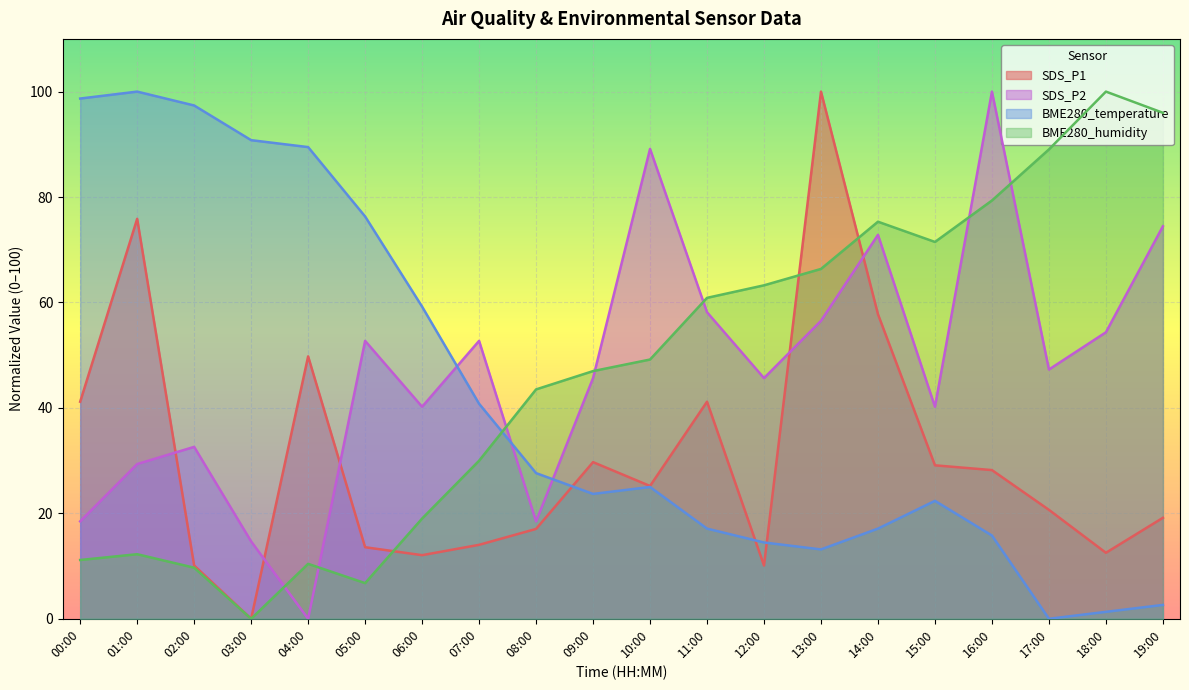

Reading right to left, what are all the values shown in this chart?

SDS_P1: 19:00=19.2	18:00=12.5	17:00=20.7	16:00=28.2	15:00=29.1	14:00=57.8	13:00=100.0	12:00=10.1	11:00=41.2	10:00=25.2	09:00=29.7	08:00=17.0	07:00=14.0	06:00=12.1	05:00=13.6	04:00=49.8	03:00=0.0	02:00=10.1	01:00=75.9	00:00=41.2
SDS_P2: 19:00=74.5	18:00=54.3	17:00=47.3	16:00=100.0	15:00=40.2	14:00=72.8	13:00=56.5	12:00=45.7	11:00=58.2	10:00=89.1	09:00=45.7	08:00=18.5	07:00=52.7	06:00=40.2	05:00=52.7	04:00=0.0	03:00=14.7	02:00=32.6	01:00=29.3	00:00=18.5
BME280_temperature: 19:00=2.6	18:00=1.3	17:00=0.0	16:00=15.8	15:00=22.4	14:00=17.1	13:00=13.2	12:00=14.5	11:00=17.1	10:00=25.0	09:00=23.7	08:00=27.6	07:00=40.8	06:00=59.2	05:00=76.3	04:00=89.5	03:00=90.8	02:00=97.4	01:00=100.0	00:00=98.7
BME280_humidity: 19:00=96.0	18:00=100.0	17:00=89.0	16:00=79.3	15:00=71.5	14:00=75.3	13:00=66.4	12:00=63.3	11:00=60.9	10:00=49.2	09:00=47.0	08:00=43.5	07:00=30.0	06:00=19.0	05:00=6.8	04:00=10.4	03:00=0.0	02:00=9.7	01:00=12.2	00:00=11.2